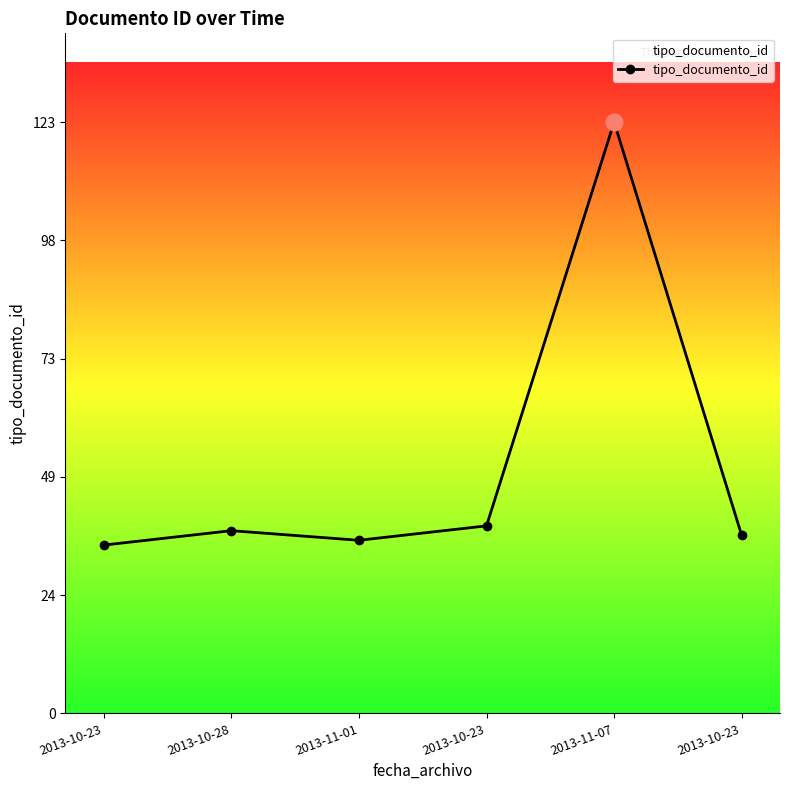

Count the number of categories in the chart.

6